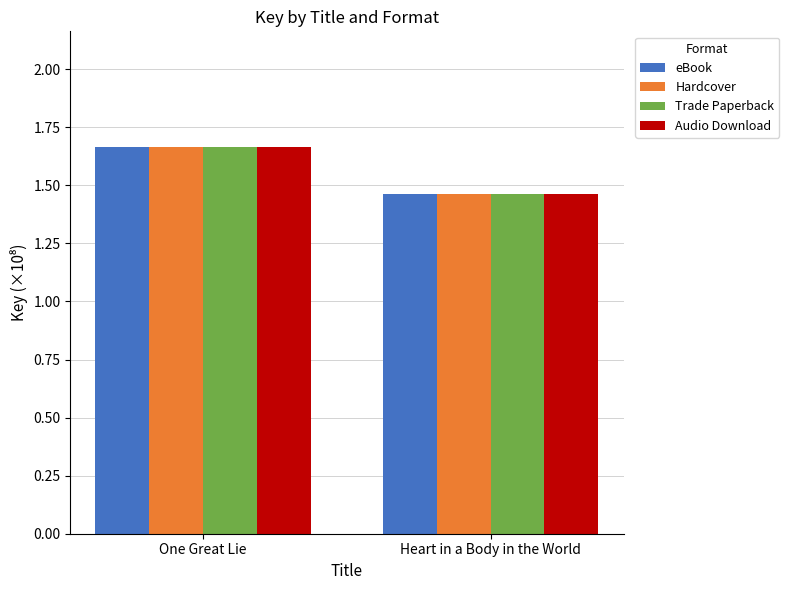

What is the difference between the Hardcover values at One Great Lie and Heart in a Body in the World?

0.2